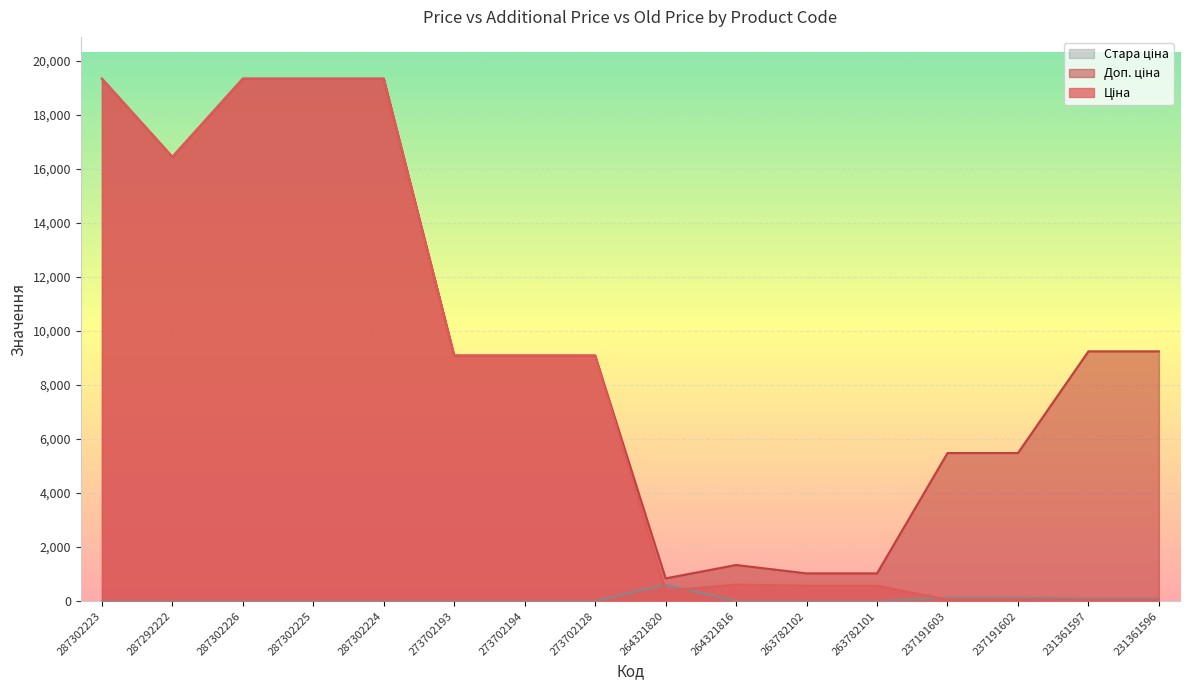

What is the greatest value displayed?

19343.1